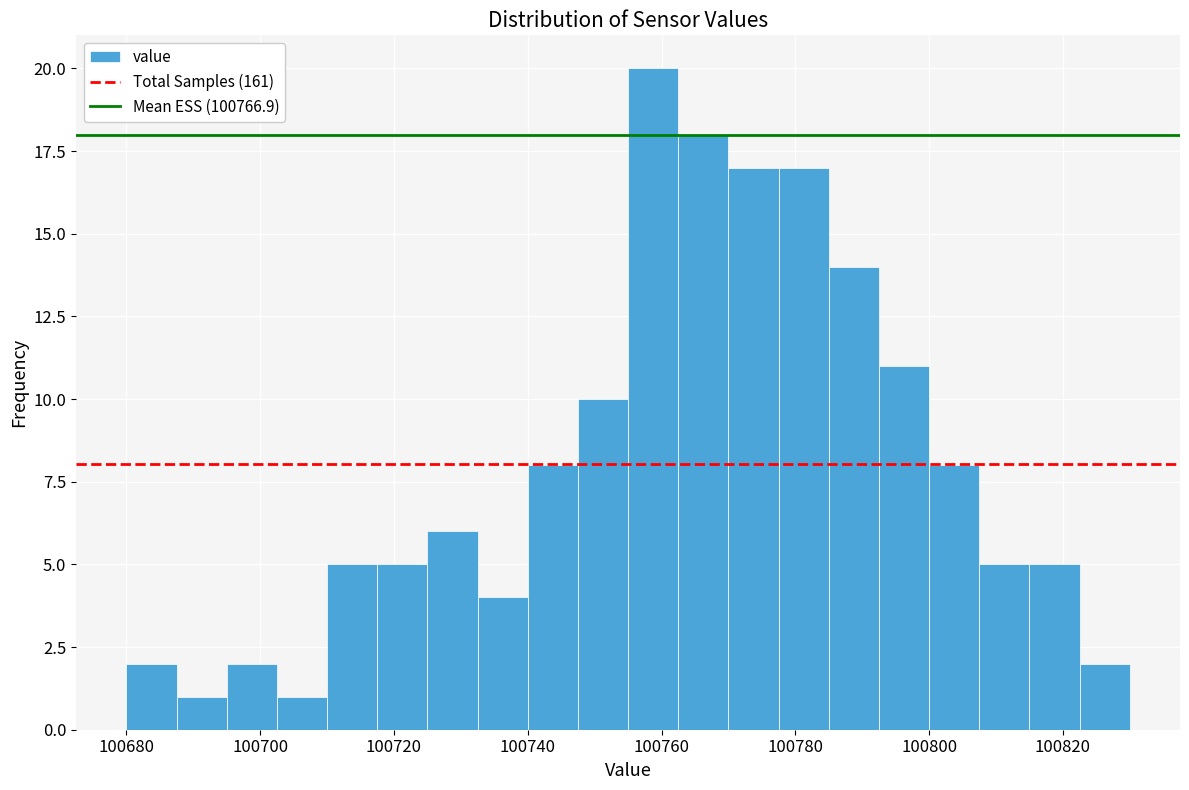

Around what value on the x-axis is the tallest bar? Give the approximate position of its centre, as read against the axis.

100758